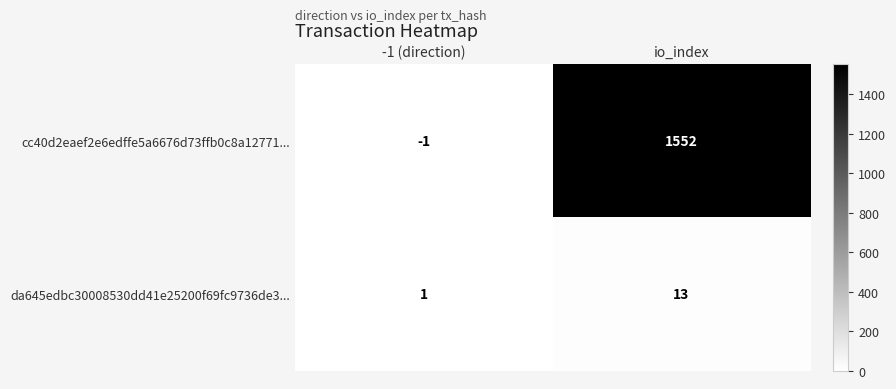

At which label is cc40d2eaef2e6edffe5a6676d73ffb0c8a12771... closest to 775?

-1 (direction)